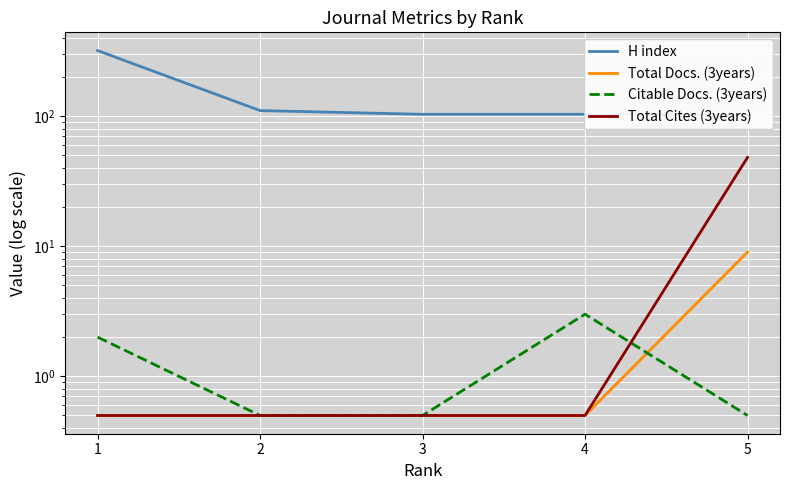

Rank the series at 4 from lowest to highest value.

Total Docs. (3years), Total Cites (3years), Citable Docs. (3years), H index